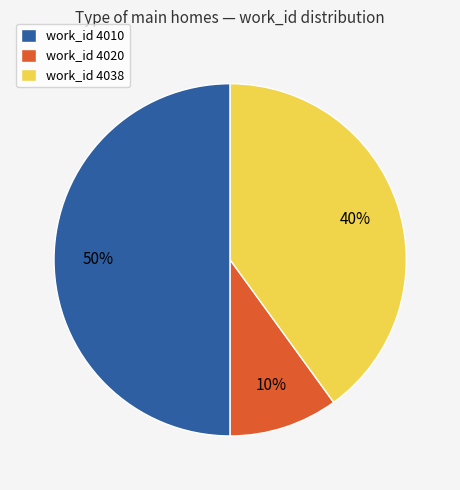

Is it true that work_id 4038 is 40% of the pie?

True